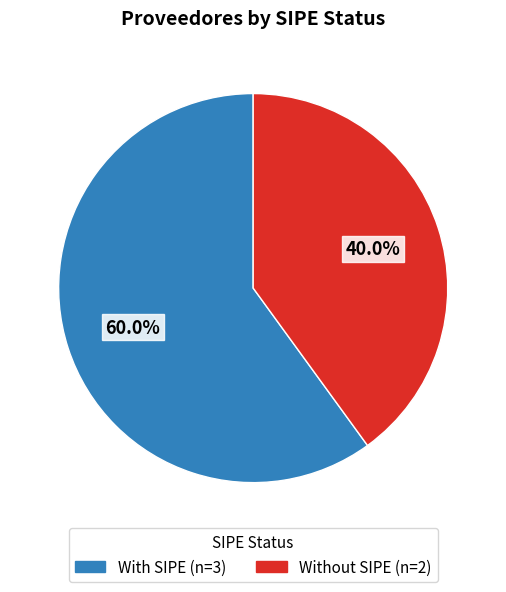

Is there a majority slice in this chart?

Yes